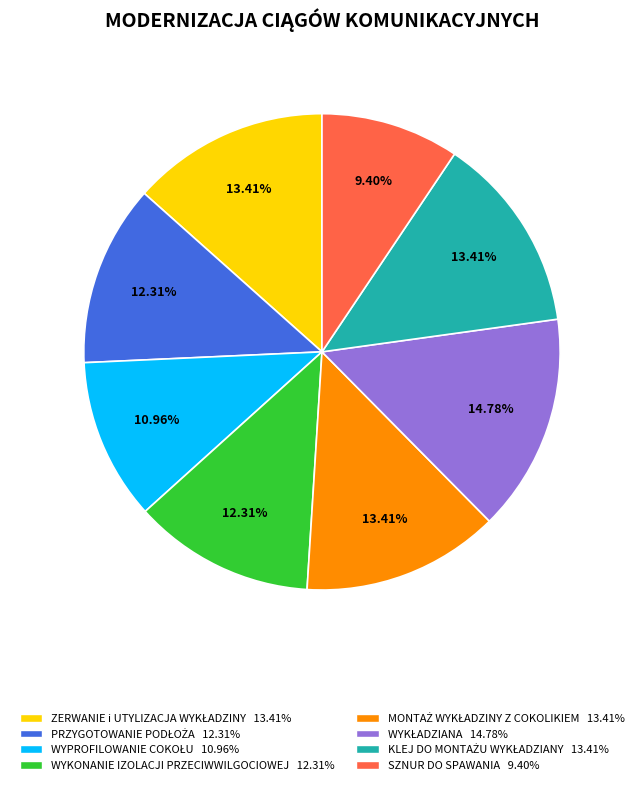

Count the number of slices in the pie.

8